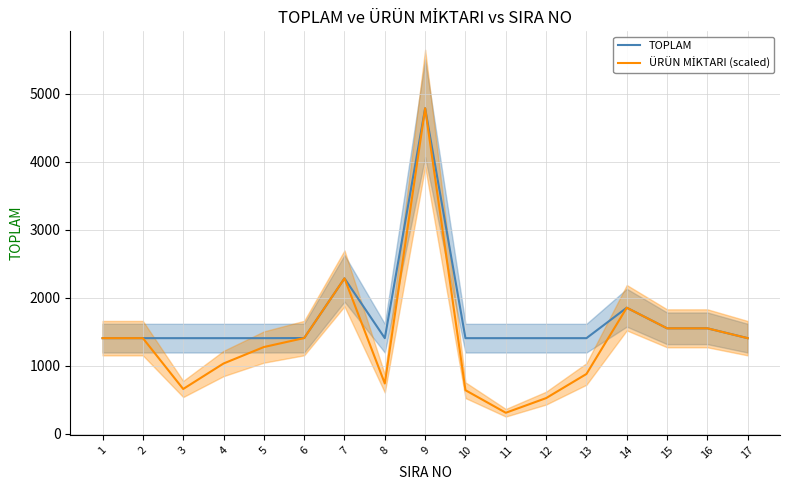

At 4, list the series in order from smallest to largest.

ÜRÜN MİKTARI (scaled), TOPLAM